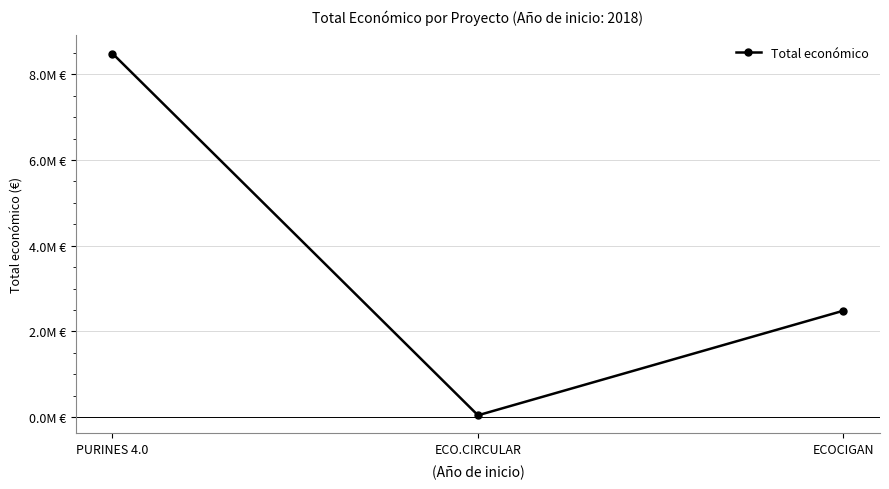

What is the sum of the values at ECO.CIRCULAR and PURINES 4.0?

8527844